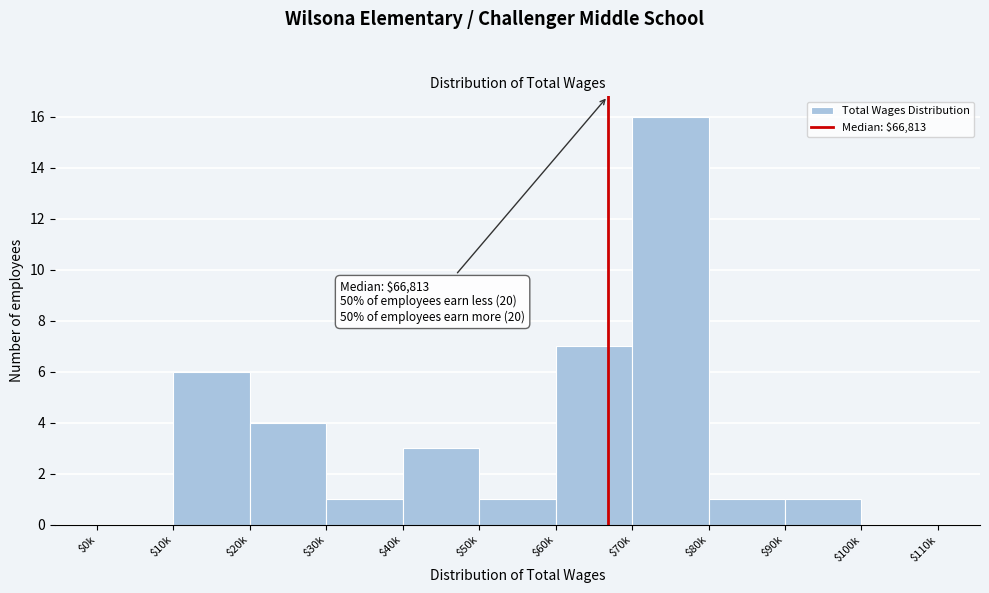

True or false: the data shows 11 at $0k.

False